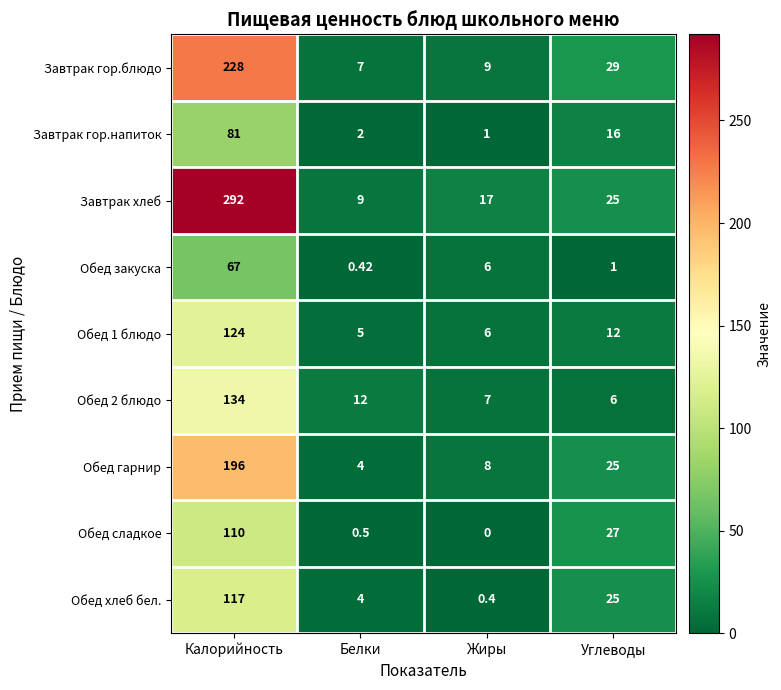

Where does the Завтрак гор.напиток series first go above 16?

Калорийность